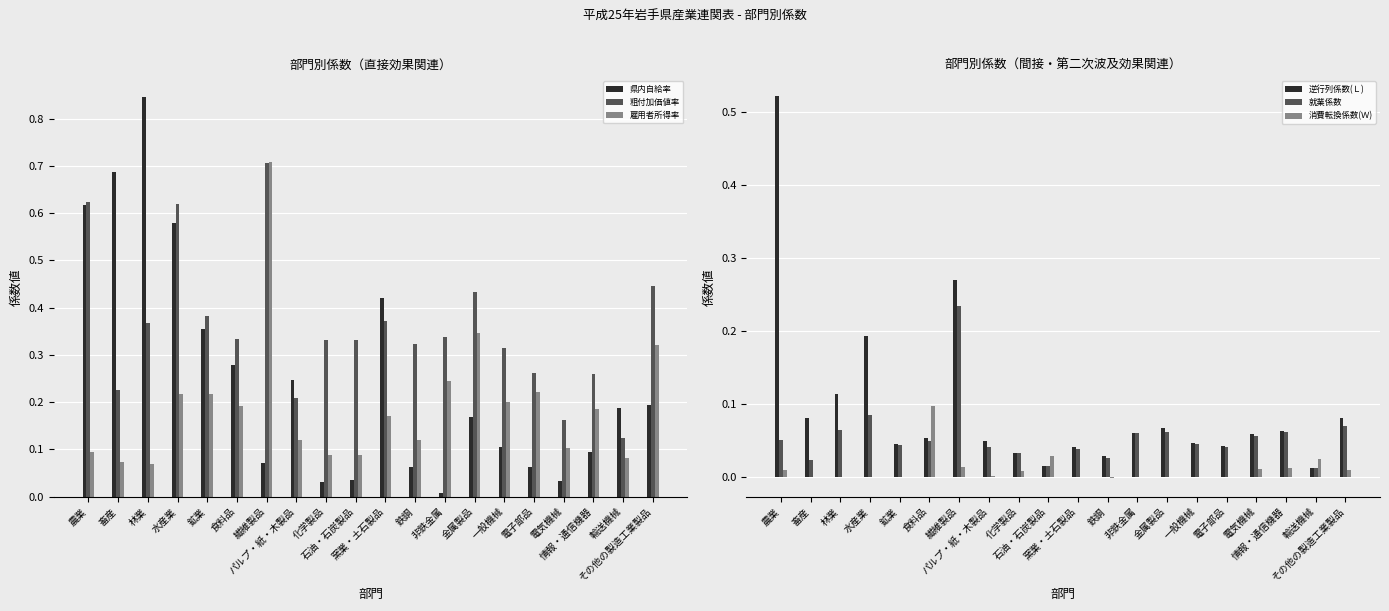

At which label does 雇用者所得率 reach its peak?

繊維製品